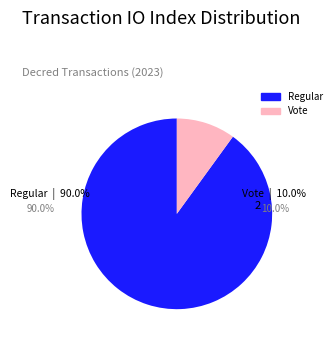

Which has a higher value, Vote (io_index=2) or Regular (io_index=18)?

Regular (io_index=18)